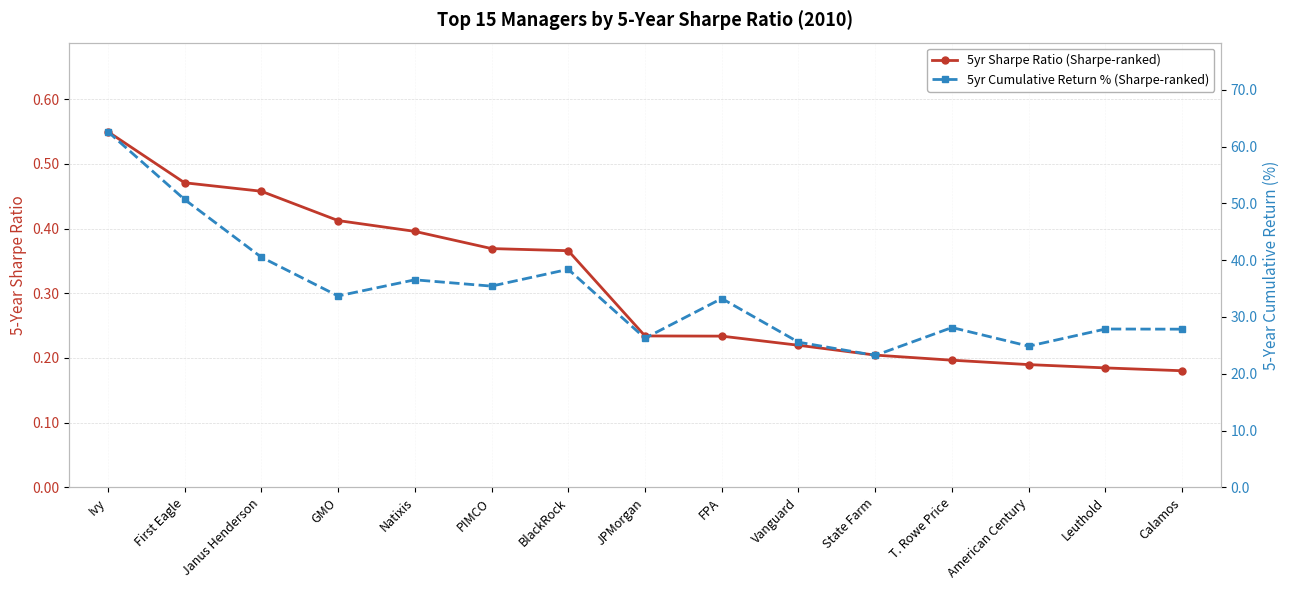

How many interior local valleys does the 5yr Cumulative Return % (Sharpe-ranked) series have?

5